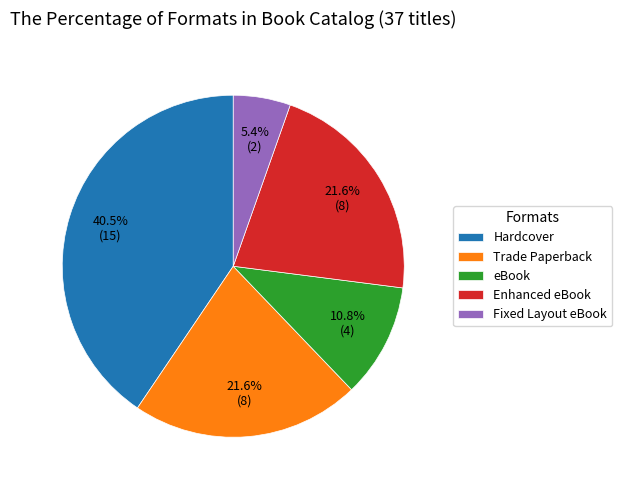

Which slice is the largest?

Hardcover